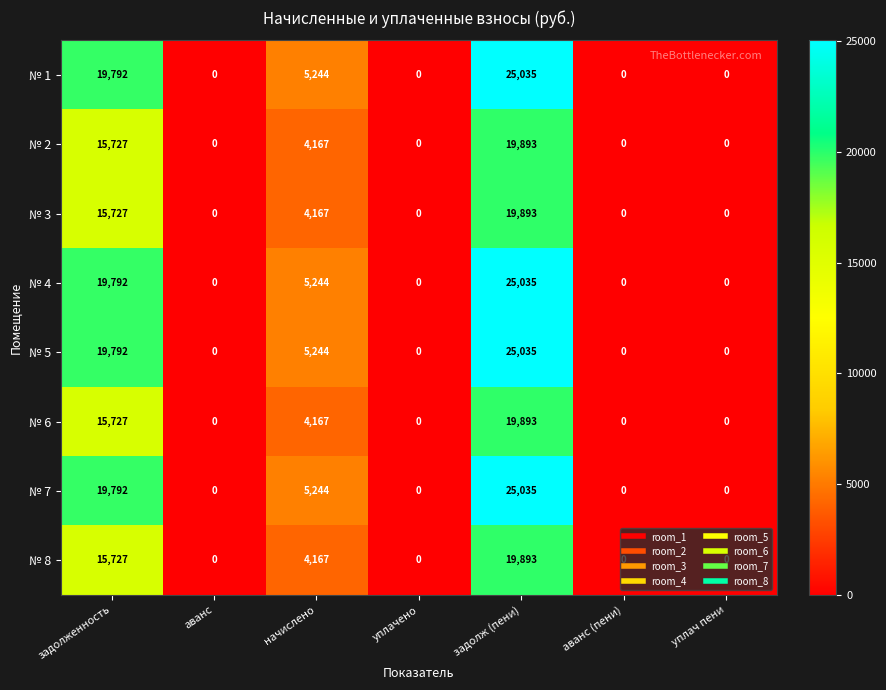

What is the difference between the № 1 values at аванс and начислено?

5244